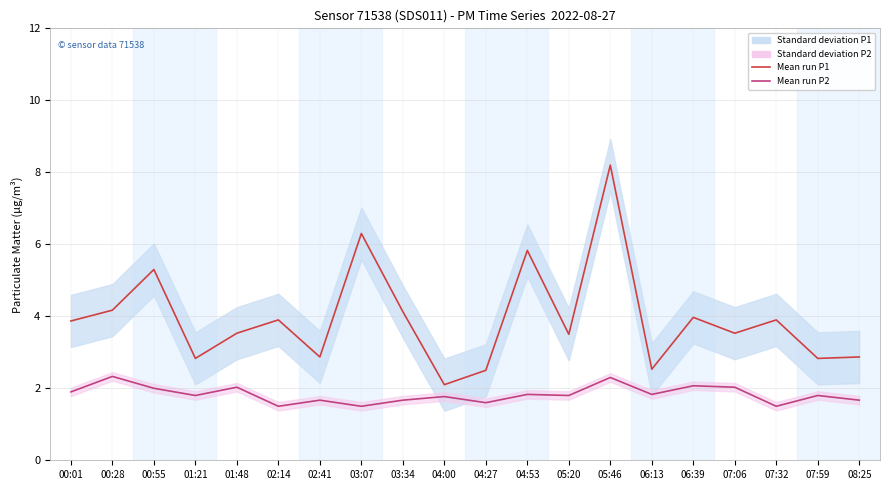

How many data points does each series have?

20